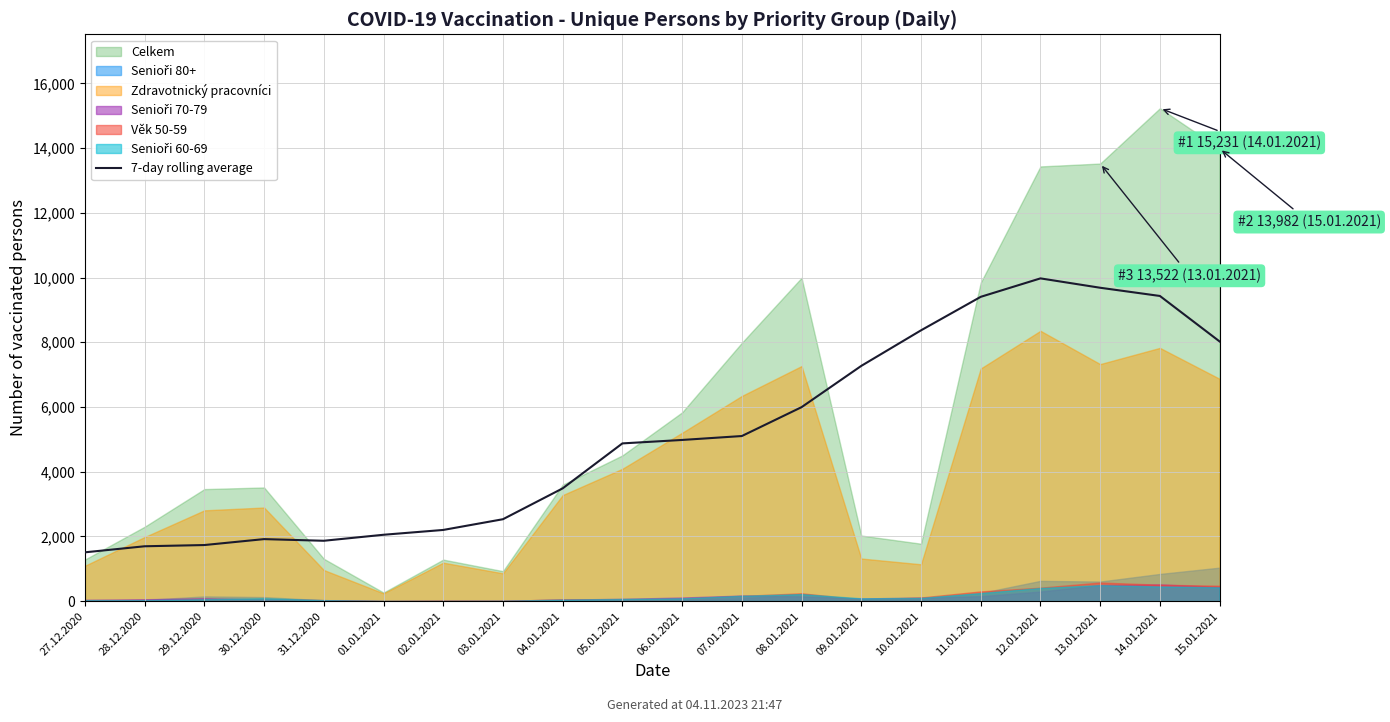

What is the maximum value for 7-day rolling average?

9973.4